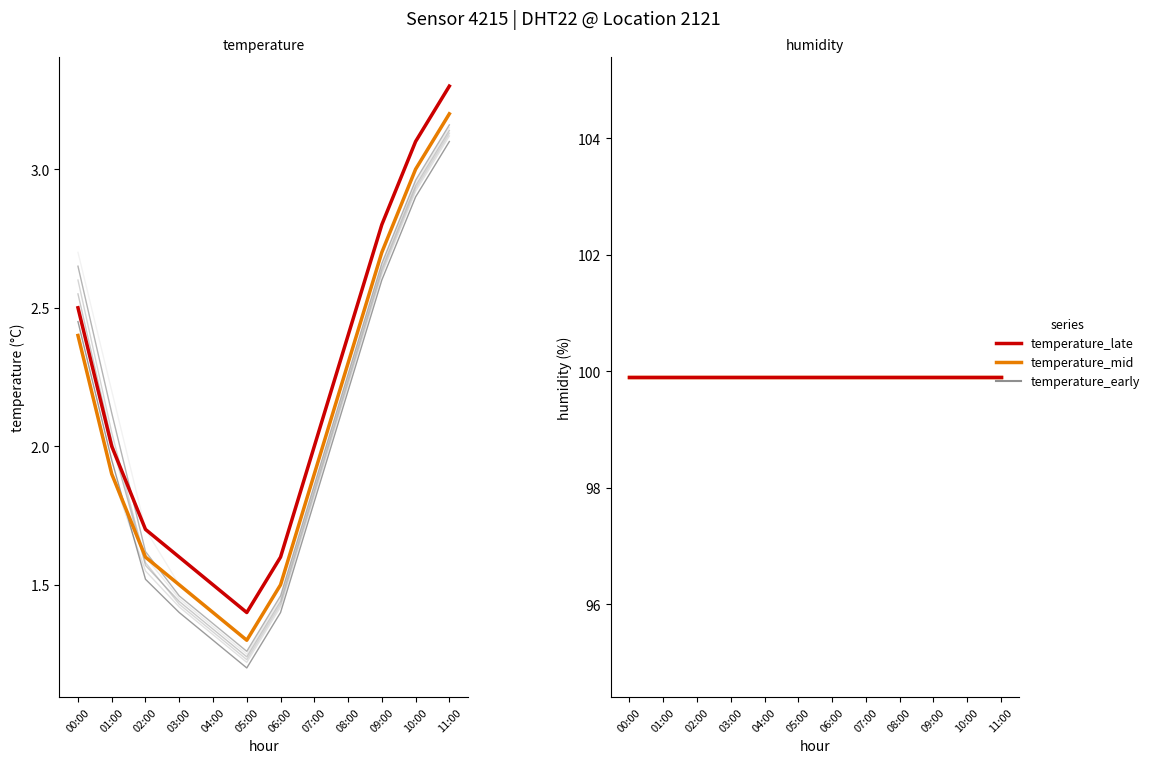

Does the chart display data point markers on the line(s)?

No